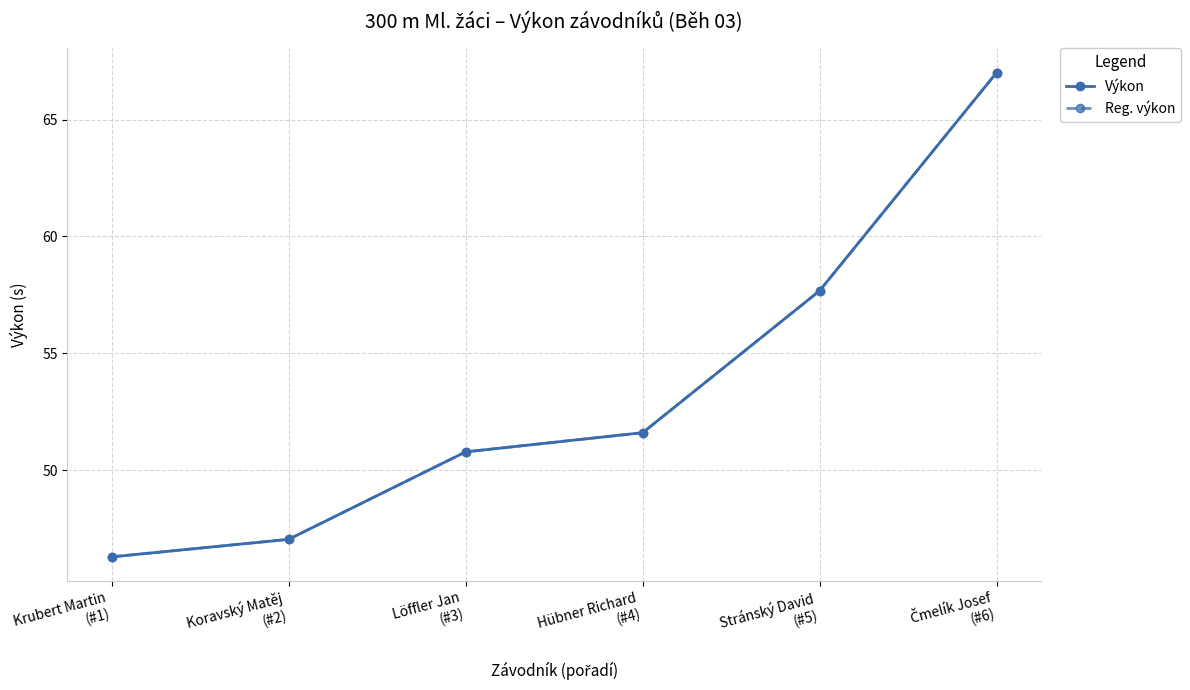

True or false: Výkon and Reg. výkon intersect in this chart.

False